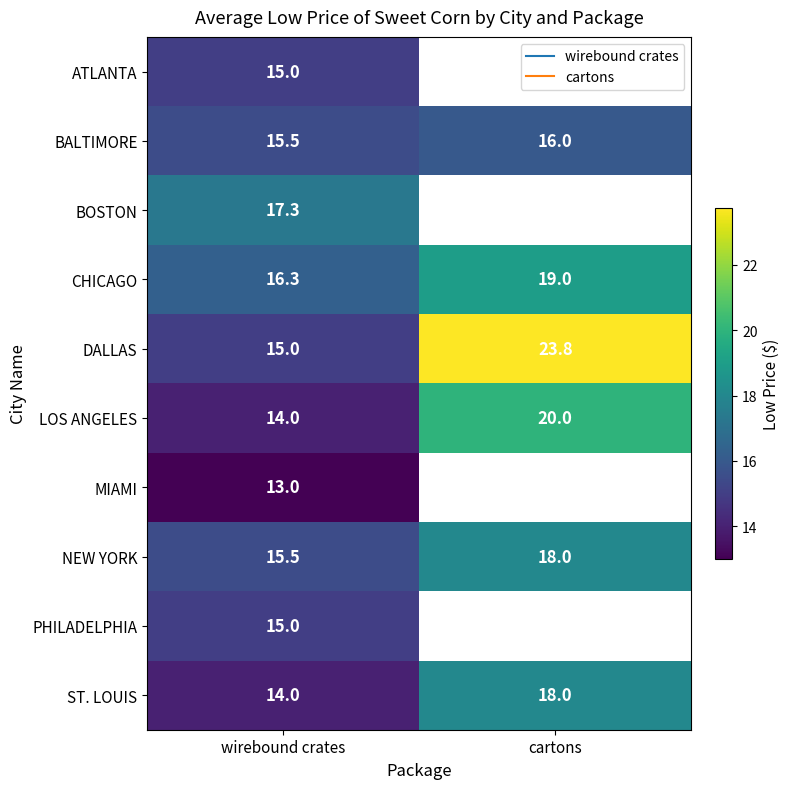

Which series changed the most between wirebound crates and cartons?

DALLAS